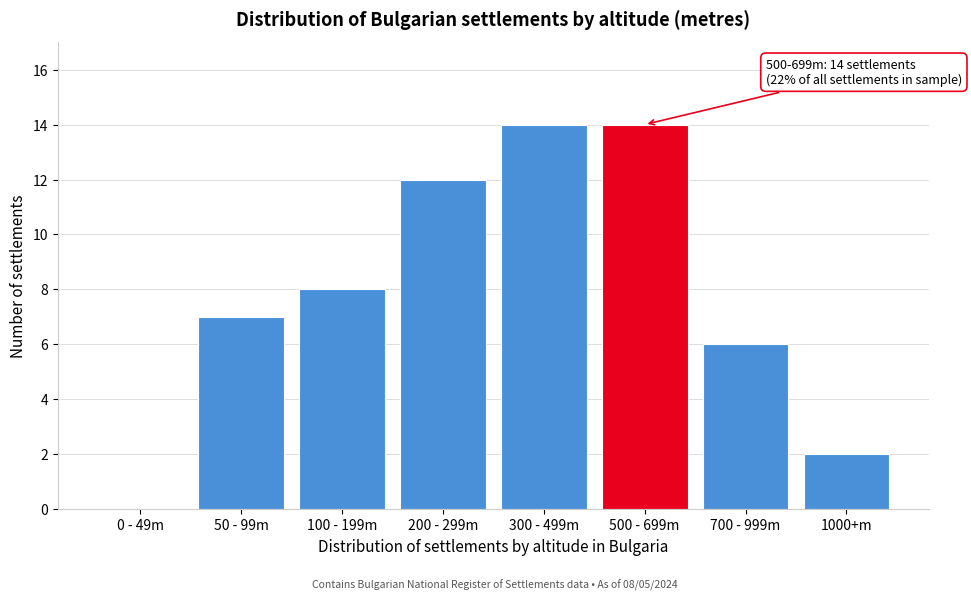

Reading left to right, transcribe all the data shown in this chart.

0 - 49m=0	50 - 99m=7	100 - 199m=8	200 - 299m=12	300 - 499m=14	500 - 699m=14	700 - 999m=6	1000+m=2